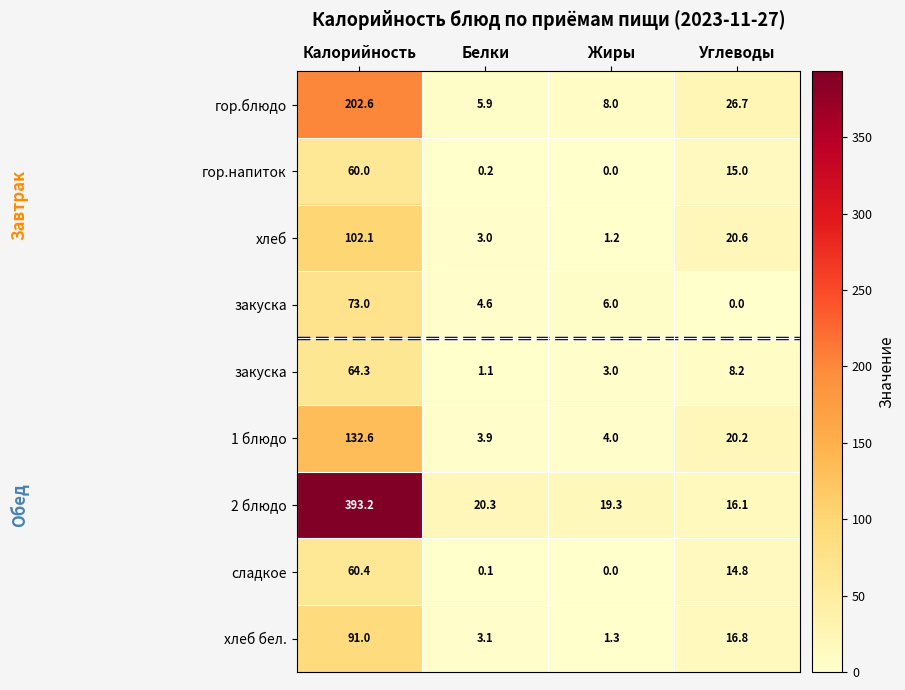

Between Жиры and Белки, which is larger?

Жиры